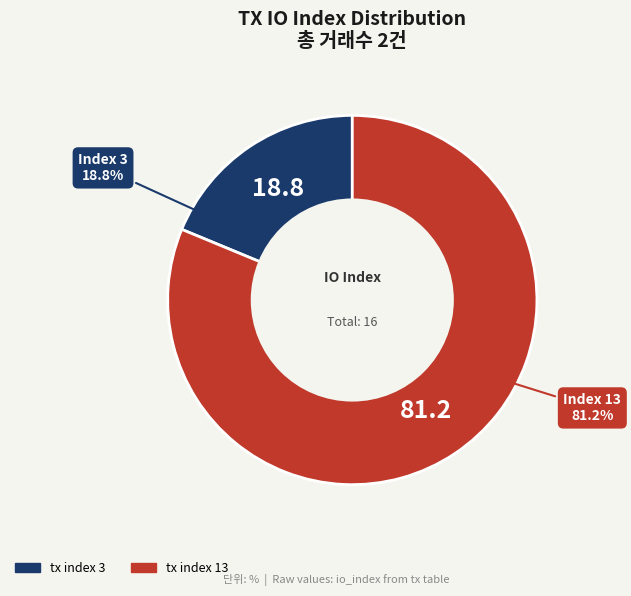

Which category has the biggest portion of the pie?

tx index 13